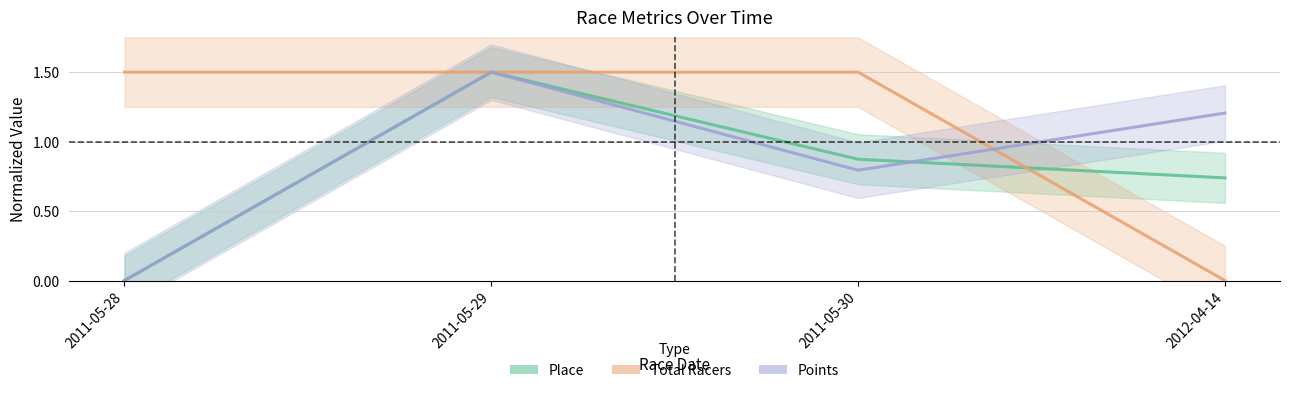

How many interior local peaks does the Place series have?

1